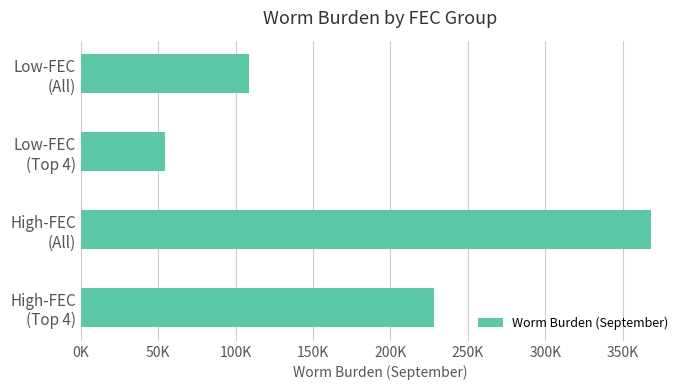

How many values are between 108750 and 368440?

3